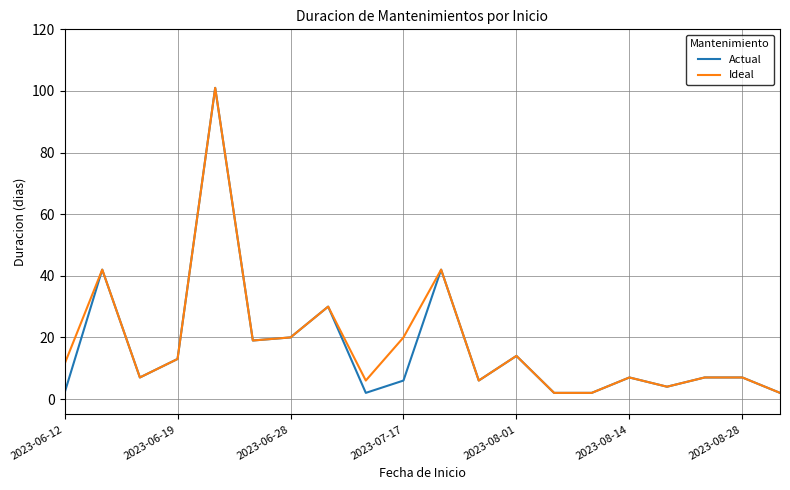

What is the highest value of the Actual series?

101.0